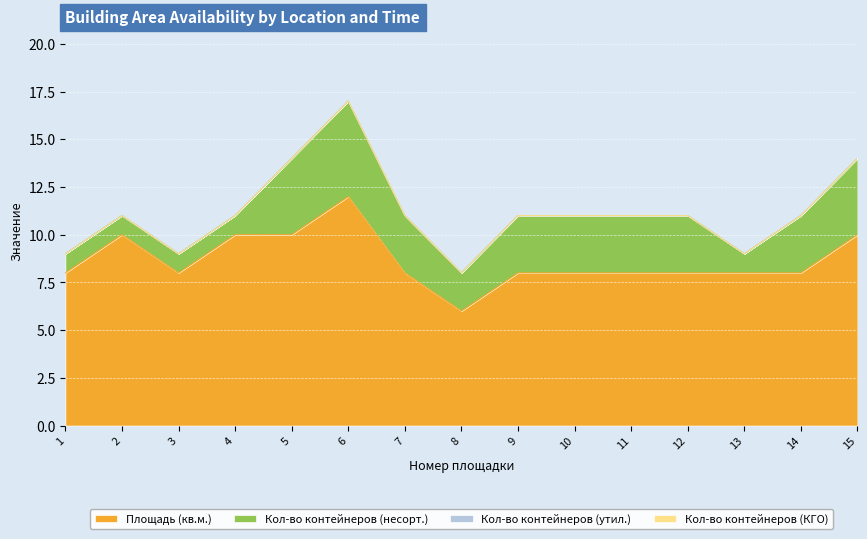

True or false: Кол-во контейнеров (КГО) and Кол-во контейнеров (несорт.) cross at least once.

False